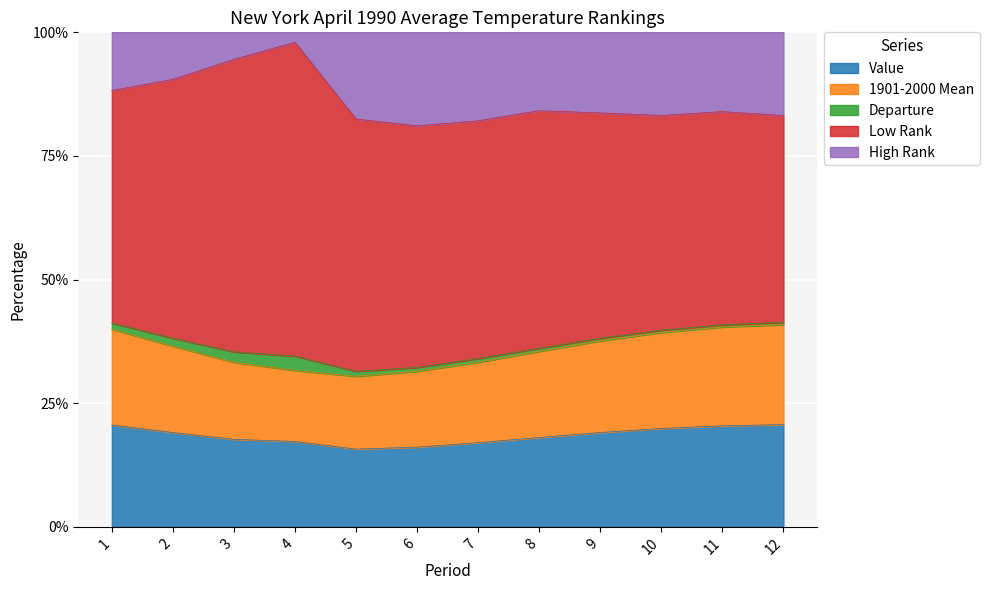

Is it true that Value equals 16.1 at 6?

True